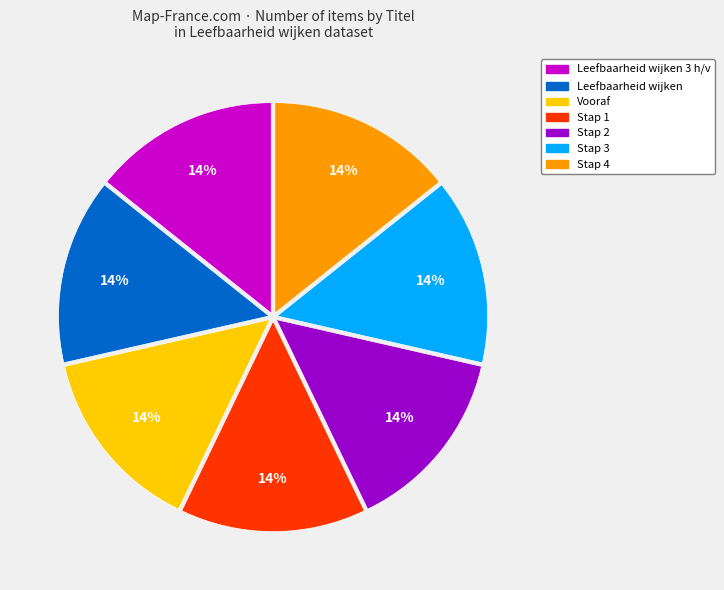

Does any single category account for the majority?

No